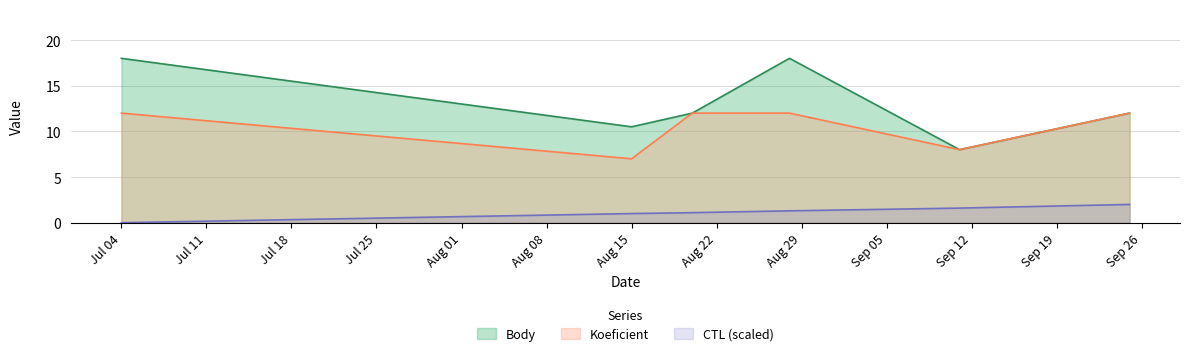

Reading left to right, transcribe all the data shown in this chart.

Body: 18.0	10.5	12.0	18.0	8.0	12.0
Koeficient: 12.0	7.0	12.0	12.0	8.0	12.0
CTL: 0.0	1.0	1.1	1.3	1.6	2.0